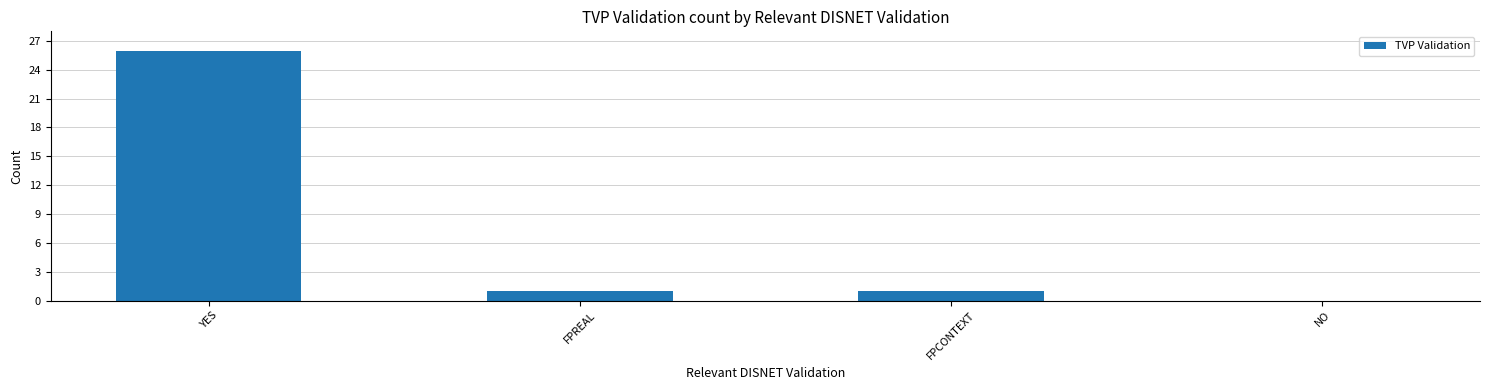

Which label corresponds to the largest value in the chart?

YES